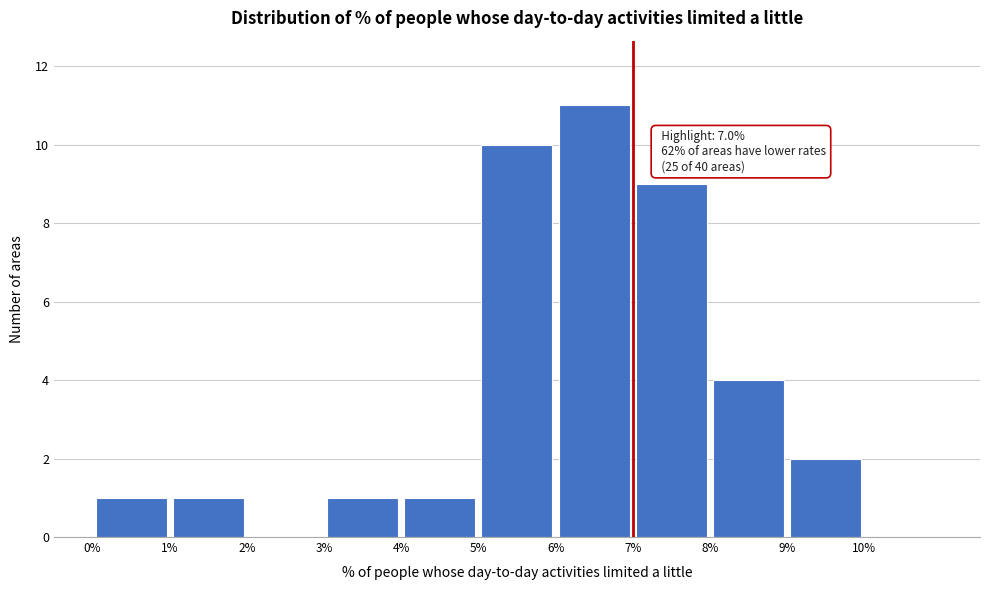

Over which range of the x-axis is the bar tallest?

6 to 7